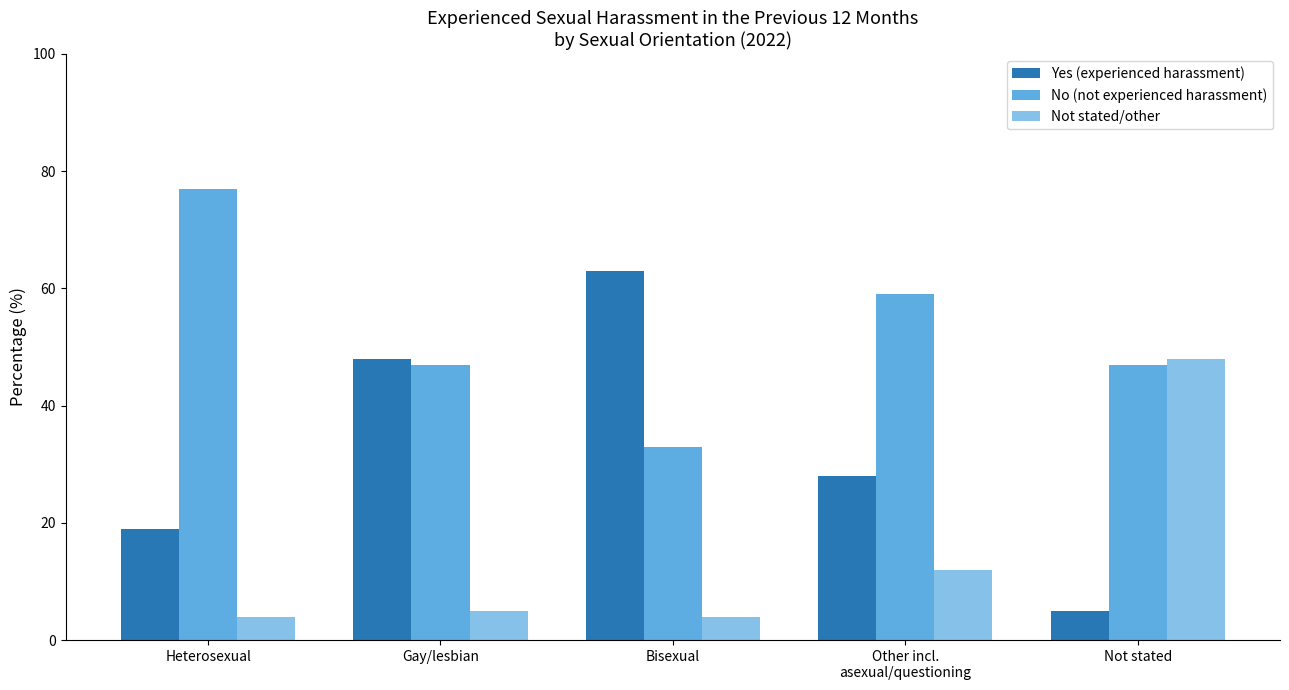

Rank the series by their maximum value, from lowest to highest.

Not stated/other, Yes (experienced harassment), No (not experienced harassment)